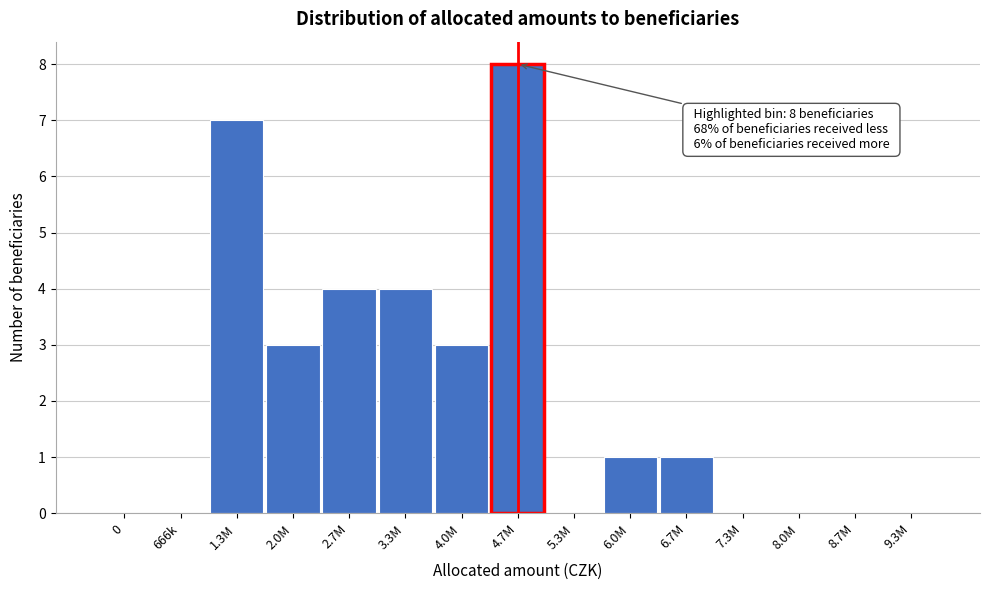

Reading right to left, extract all data points from this chart.

9.3M=0	8.7M=0	8.0M=0	7.3M=0	6.7M=1	6.0M=1	5.3M=0	4.7M=8	4.0M=3	3.3M=4	2.7M=4	2.0M=3	1.3M=7	666k=0	0=0